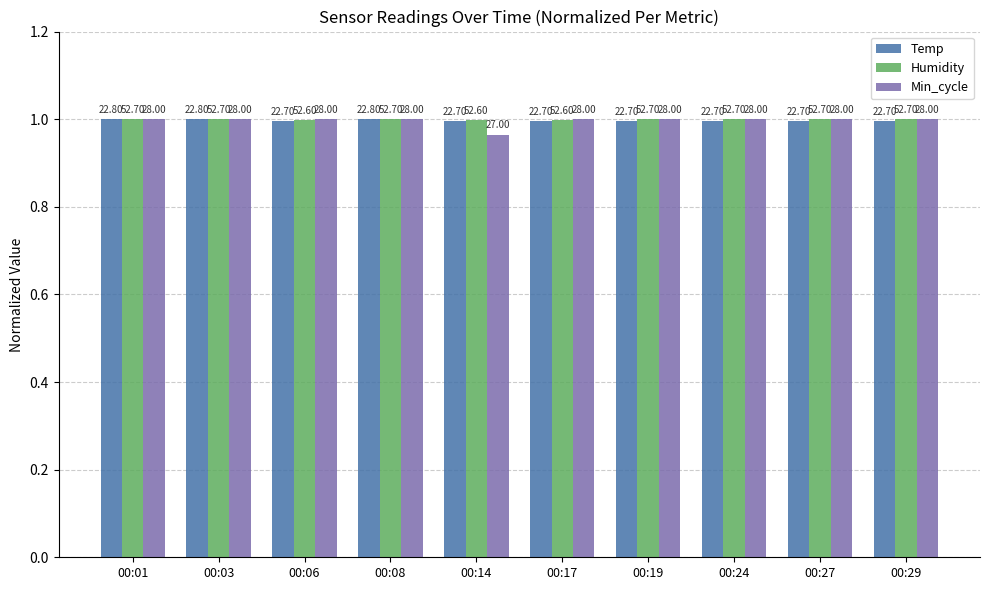

At which label does Temp reach its peak?

00:01